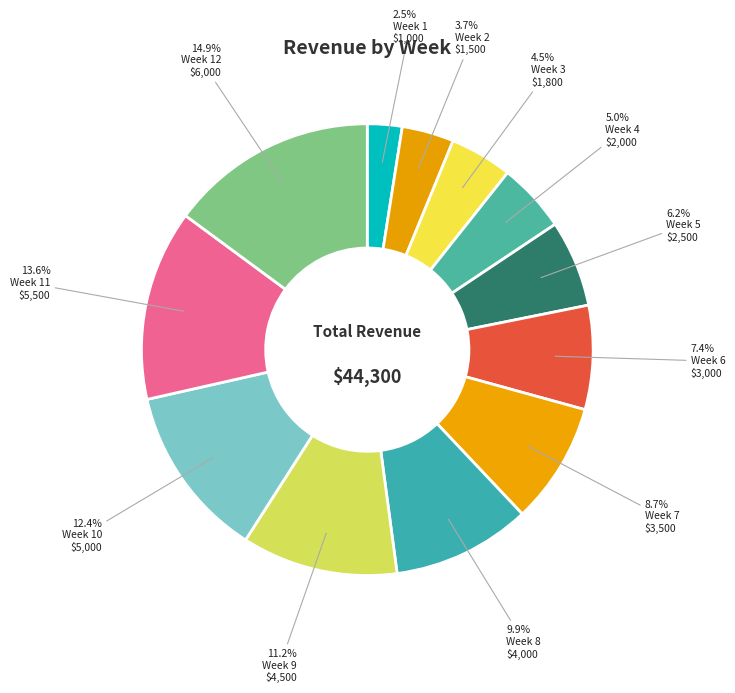

What percentage is NOT represented by Week 11?

86.4%